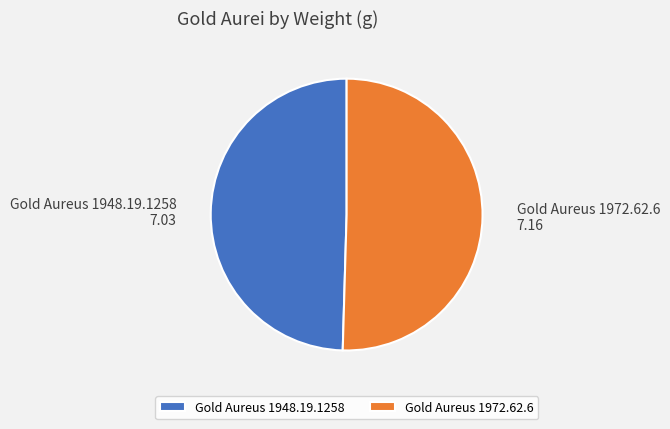

Combined, do Gold Aureus 1972.62.6 and Gold Aureus 1948.19.1258 account for over 50%?

Yes